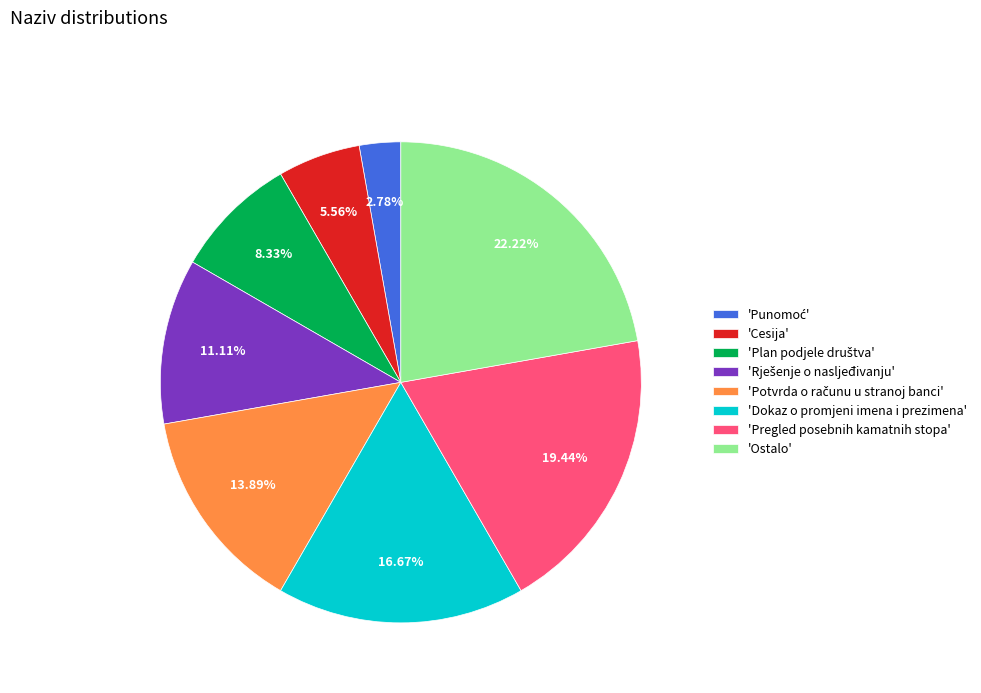

Does any single category account for the majority?

No